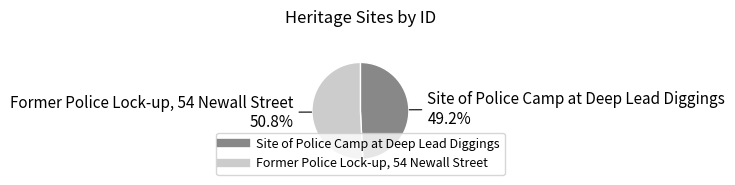

What percentage is NOT represented by Former Police Lock-up, 54 Newall Street?

49.2%